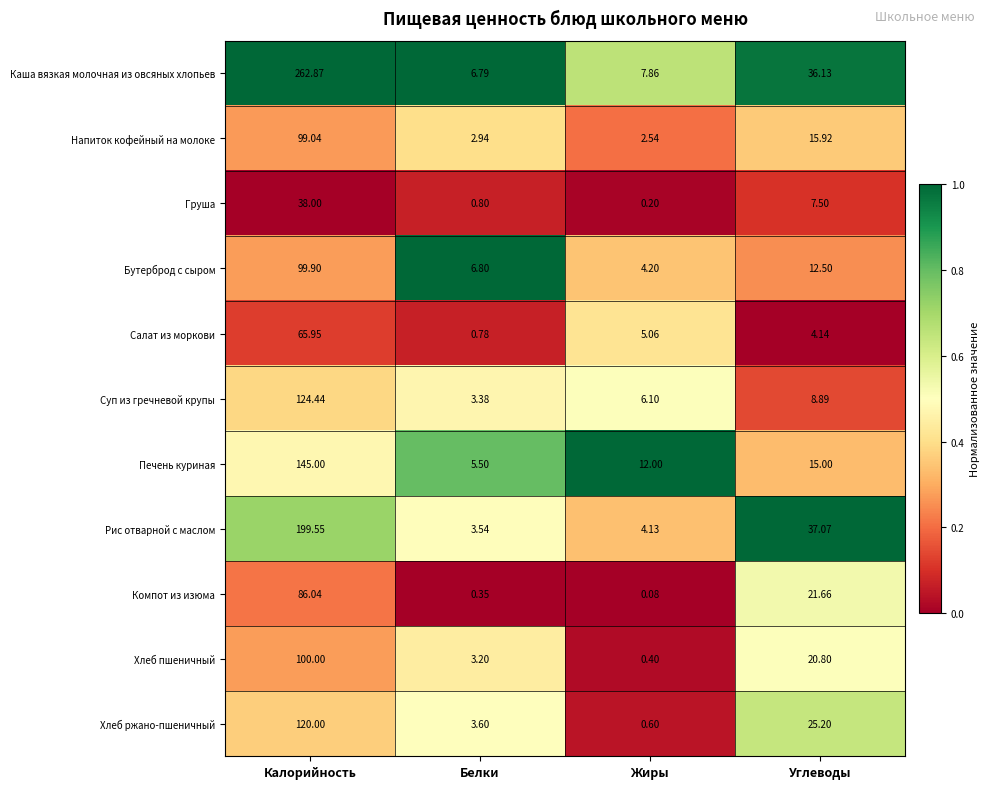

Which label corresponds to the largest value in the chart?

Калорийность